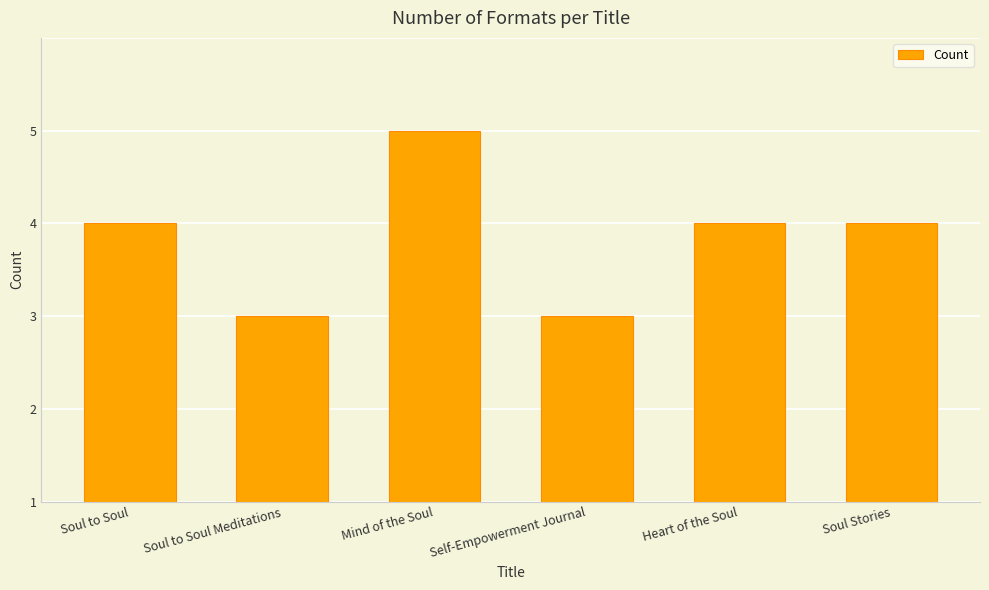

What is the sum of the values at Heart of the Soul and Mind of the Soul?

7